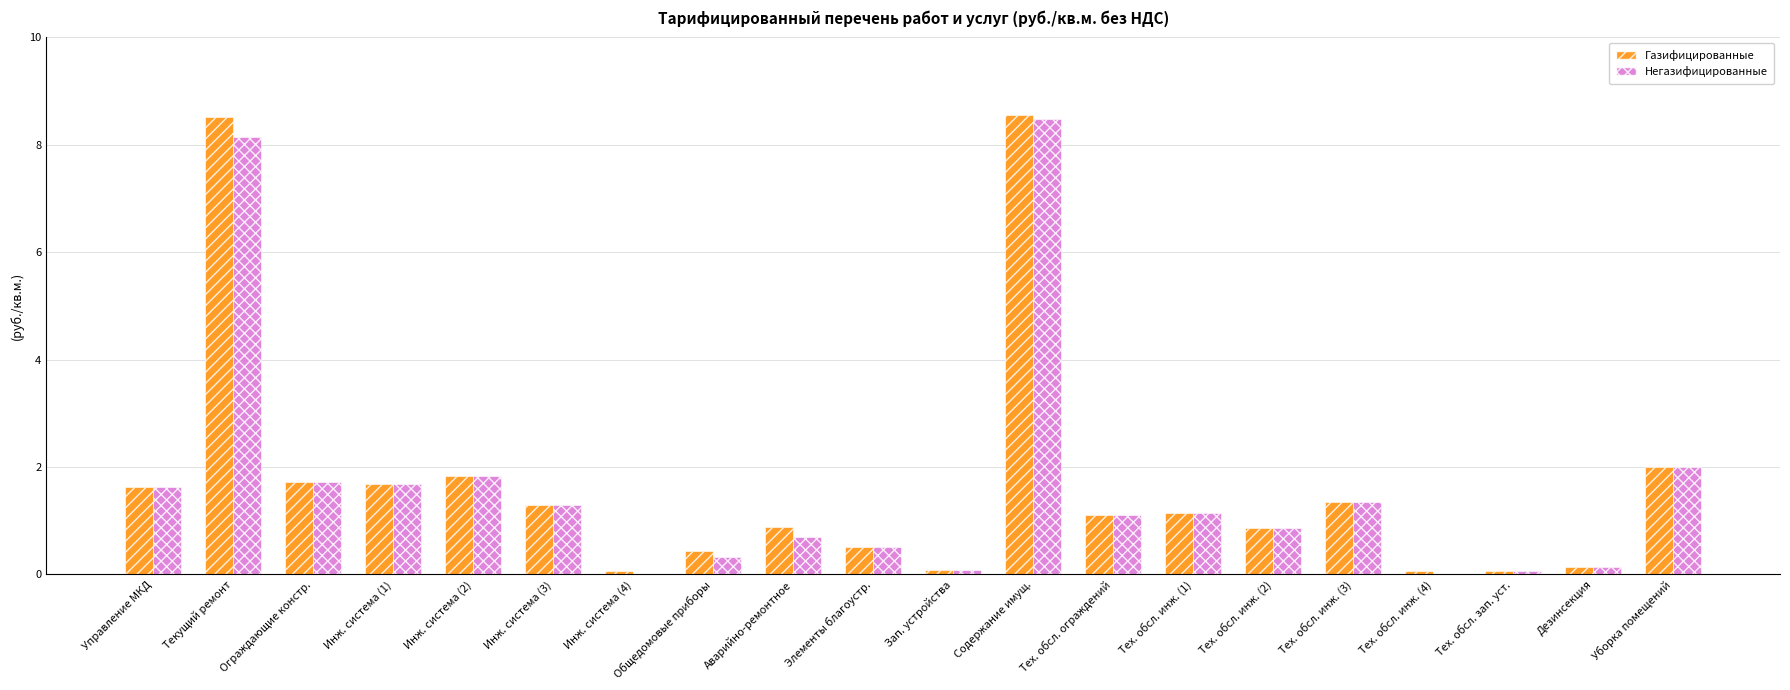

The value of Негазифицированные at Управление МКД is 1.6. True or false?

True